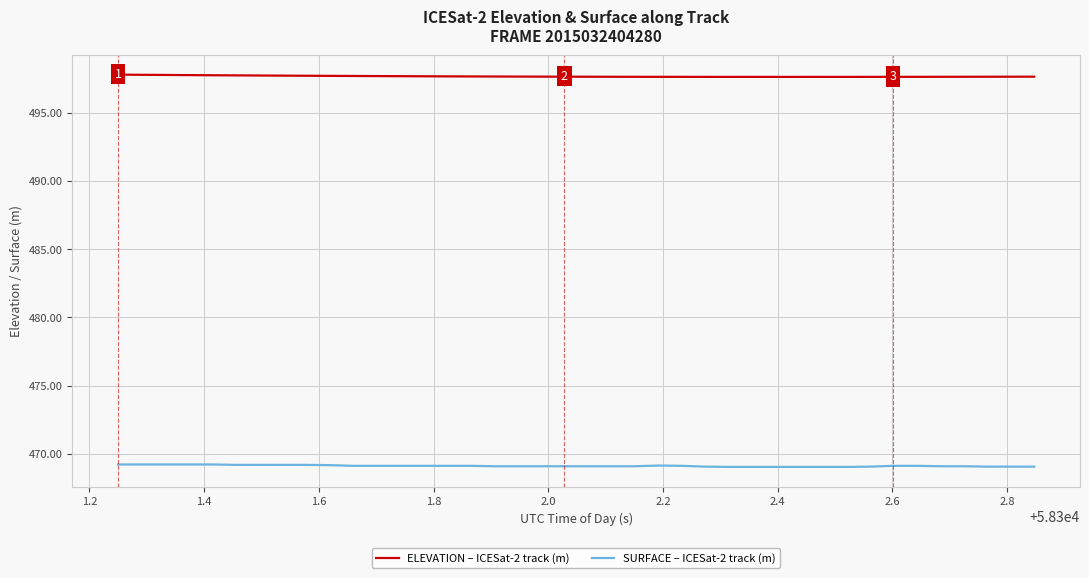

What is the smallest value displayed?

469.1